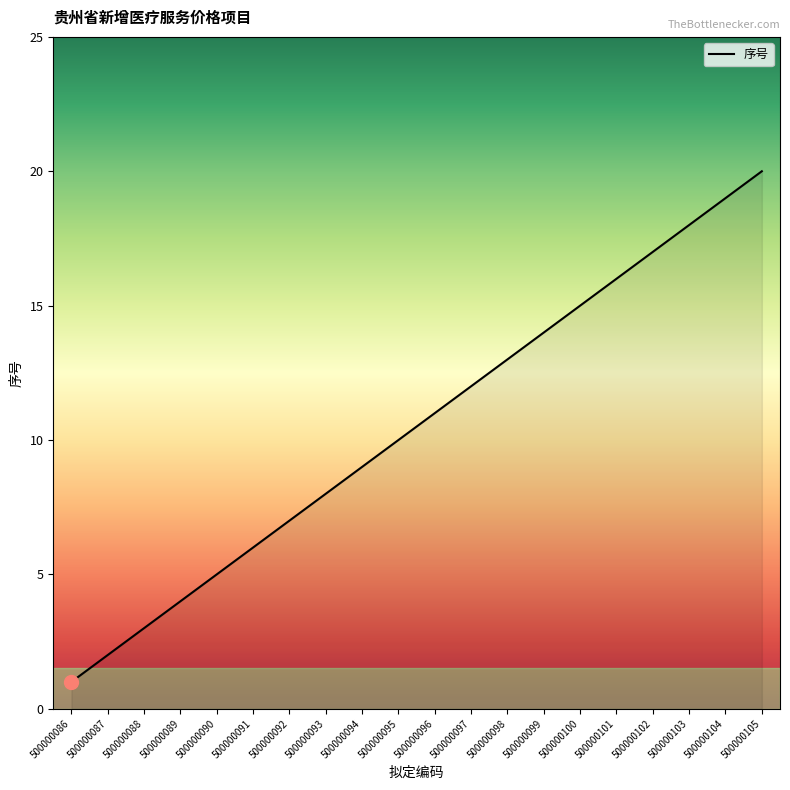

What is the difference between the maximum and minimum values?

19